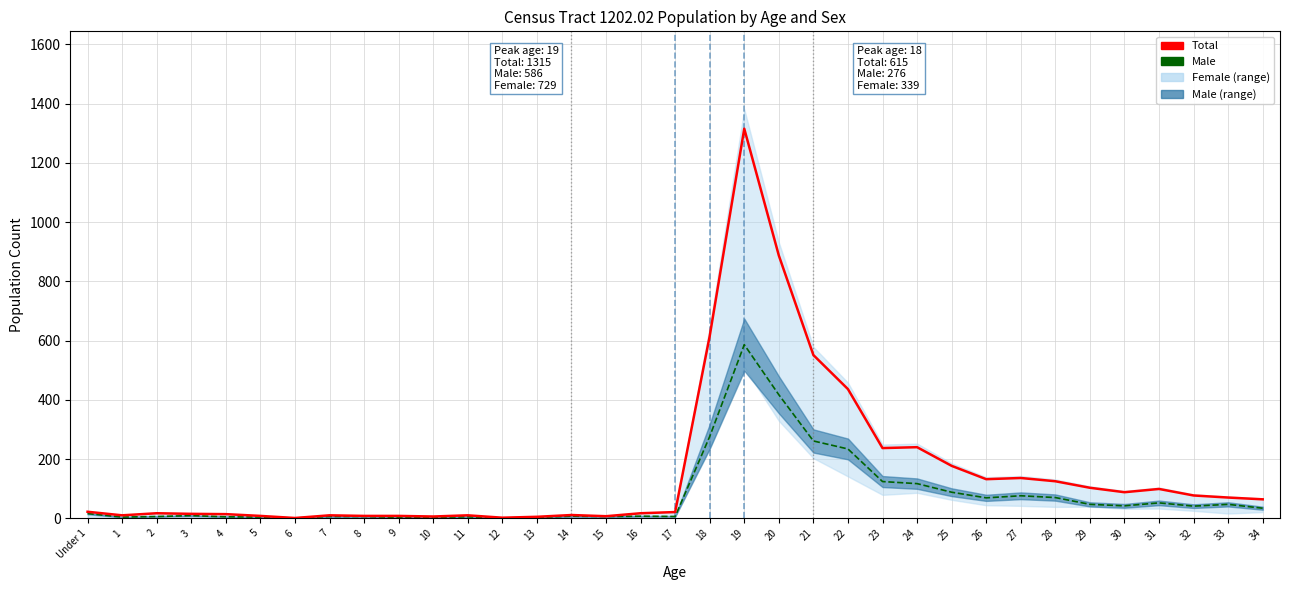

What is the minimum value for Male?

1